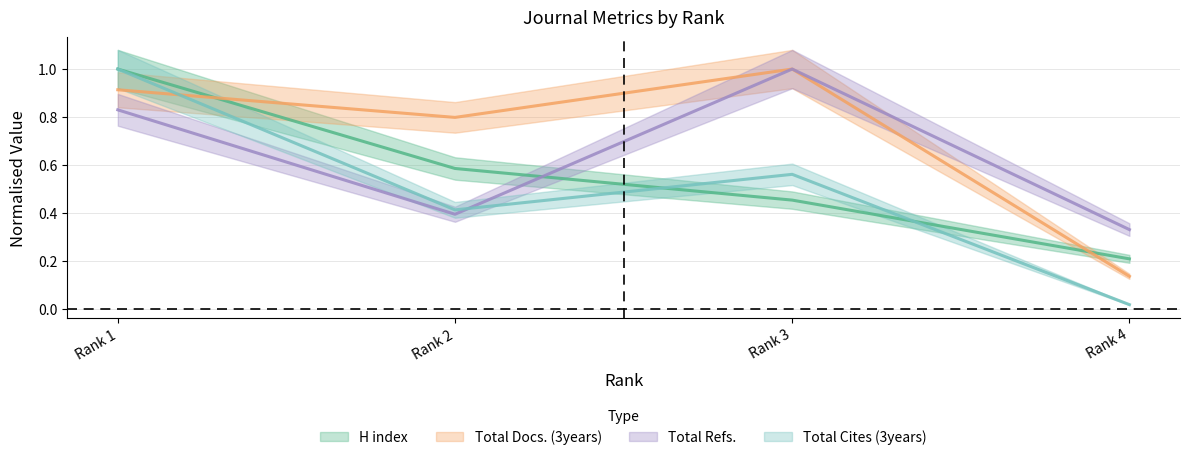

Reading right to left, what are all the values shown in this chart?

H index: 0.2	0.5	0.6	1.0
Total Docs. (3years): 0.1	1.0	0.8	0.9
Total Refs.: 0.3	1.0	0.4	0.8
Total Cites (3years): 0.0	0.6	0.4	1.0